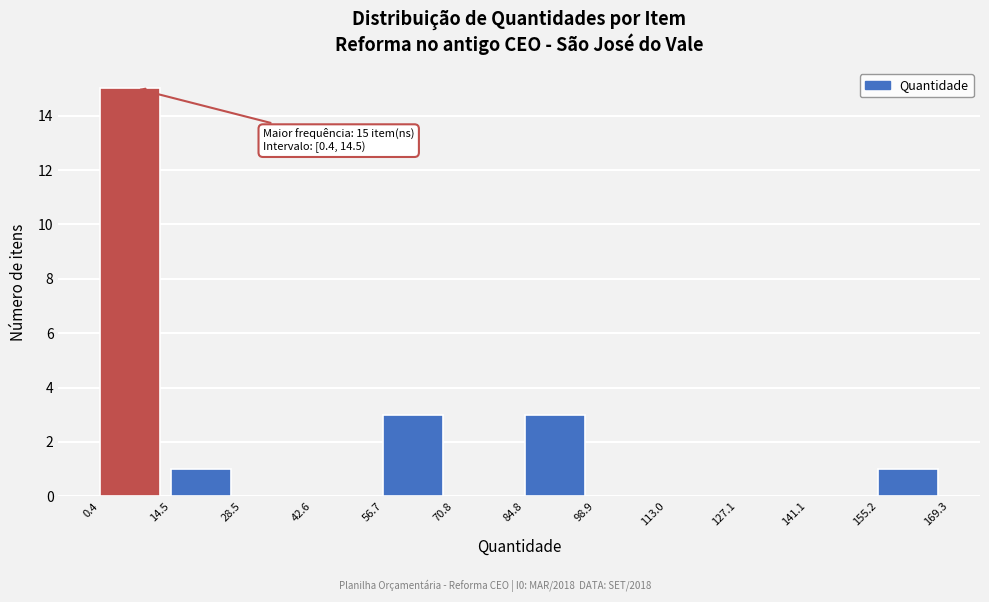

Over which range of the x-axis is the bar tallest?

0.4 to 14.5